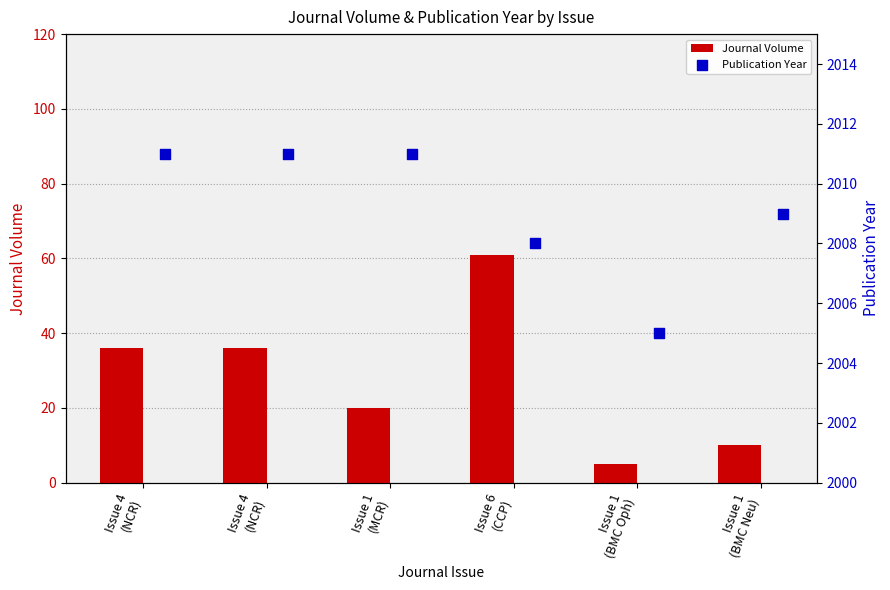

What are all the series names shown in the legend?

Journal Volume, Publication Year